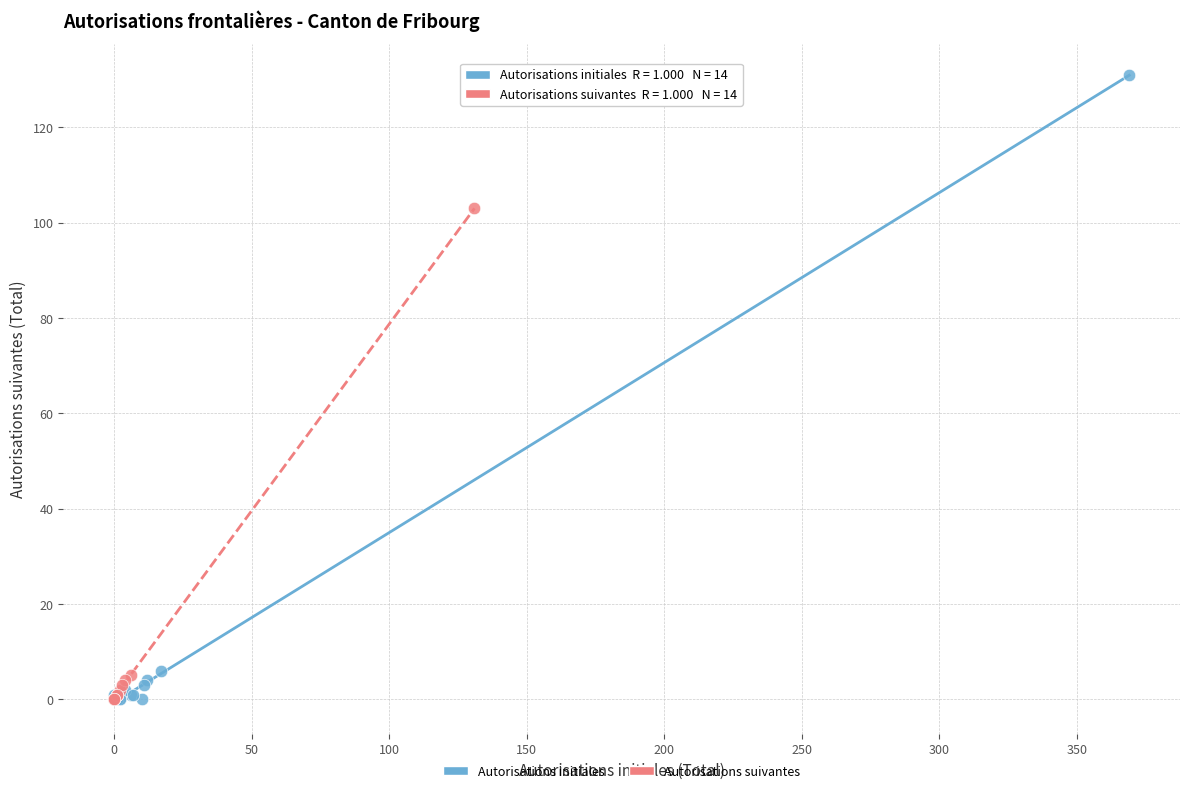

Which series contains the highest Y value?

Autorisations initiales